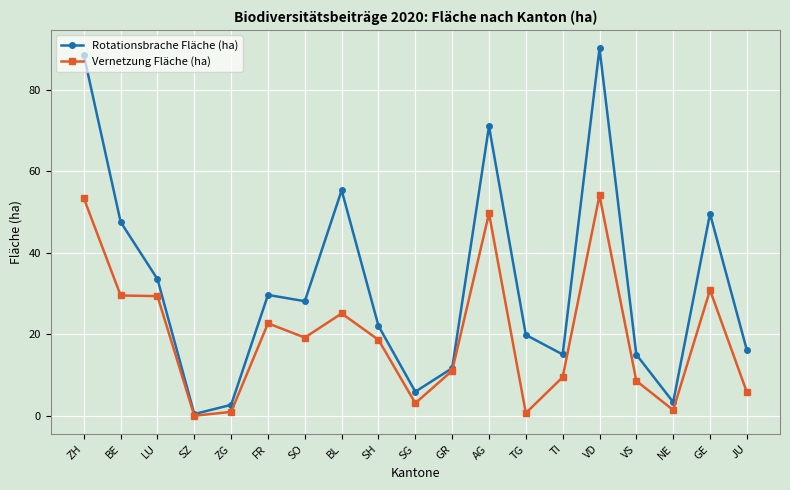

Is this an area chart (filled region under the line)?

No